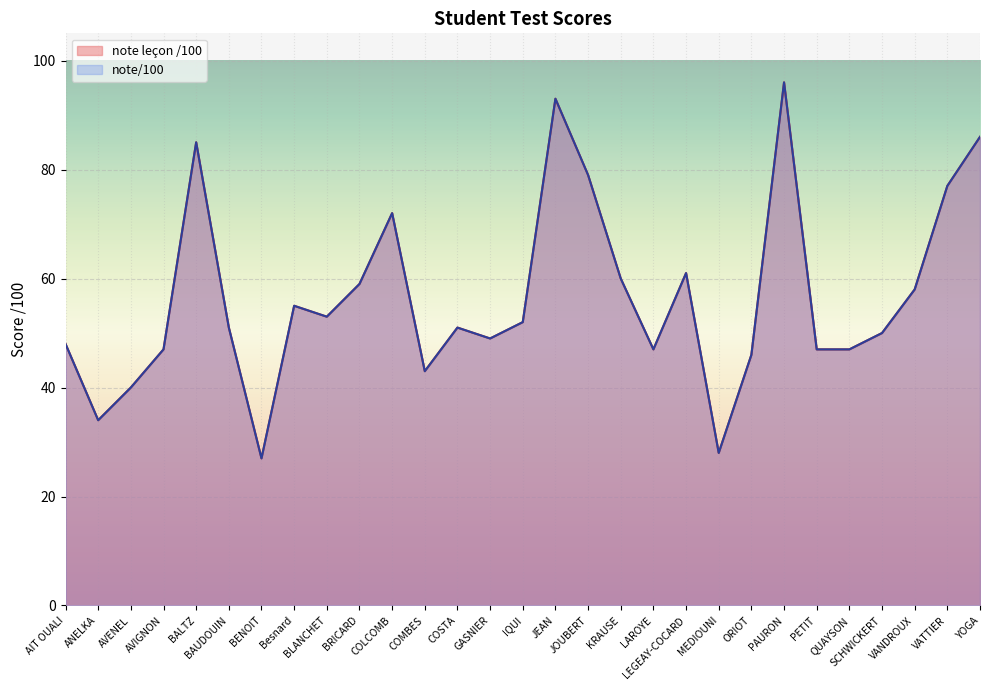

At which category is the sum across all series the highest?

PAURON